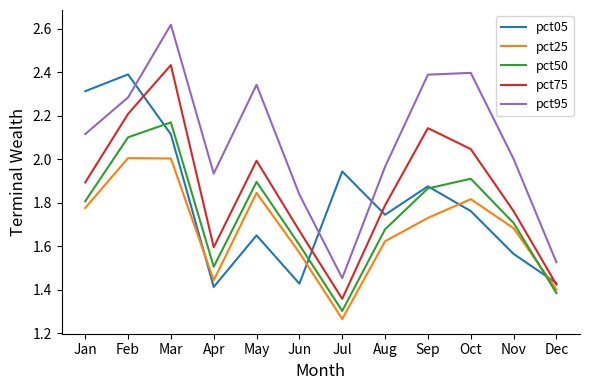

At which category does the chart reach its minimum across all series?

Jul